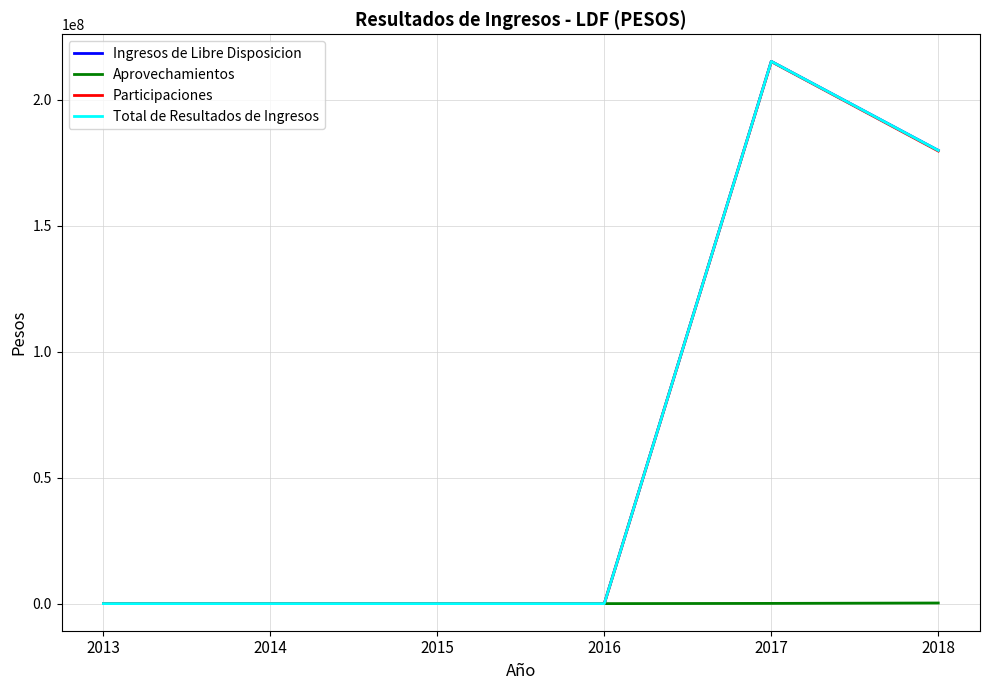

Count the Ingresos de Libre Disposicion values in the range 0 to 179918616.

5